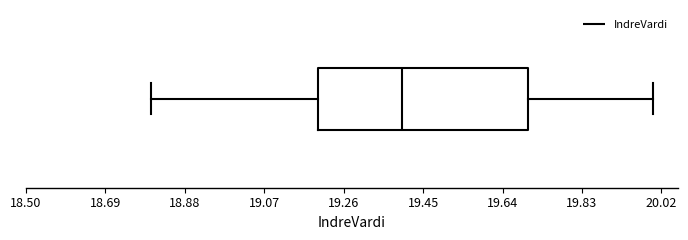

Read this box plot against the x-axis: the position of the median line, the range covered by the box, and the ends of both whiskers. The values are not printed on the chart, so give them approximately, as read against the axis.

median 19.4, box 19.2 to 19.7, whiskers 18.8 to 20.0